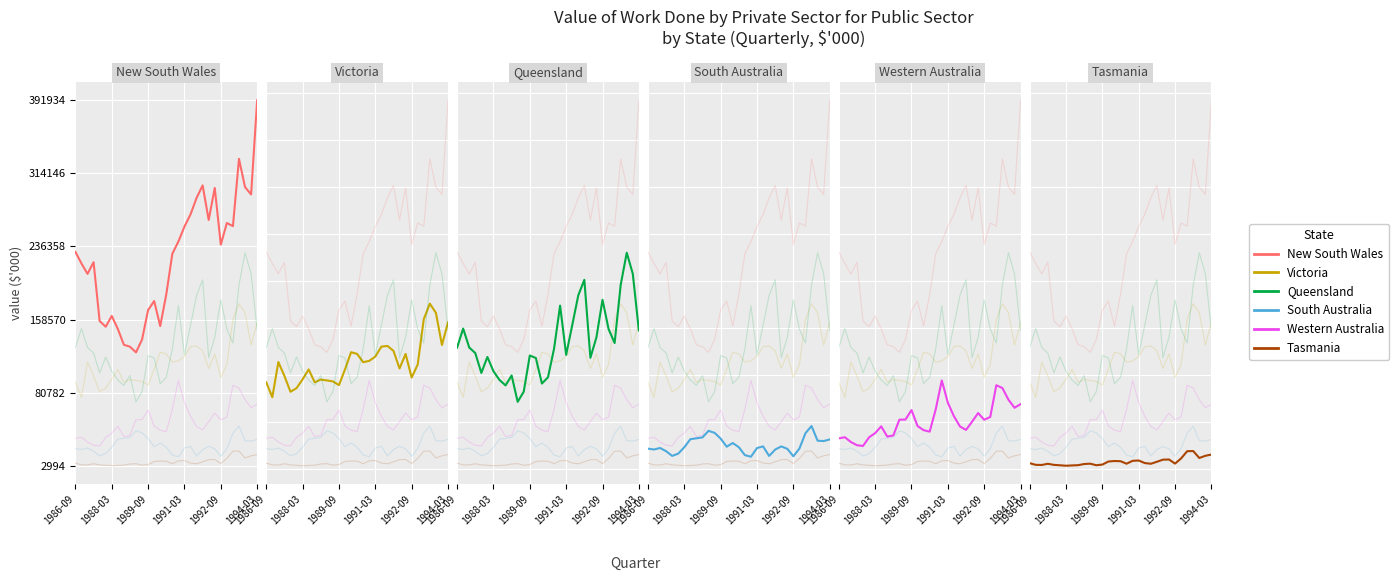

True or false: Victoria has a value of 260612 at 1994-03.

False